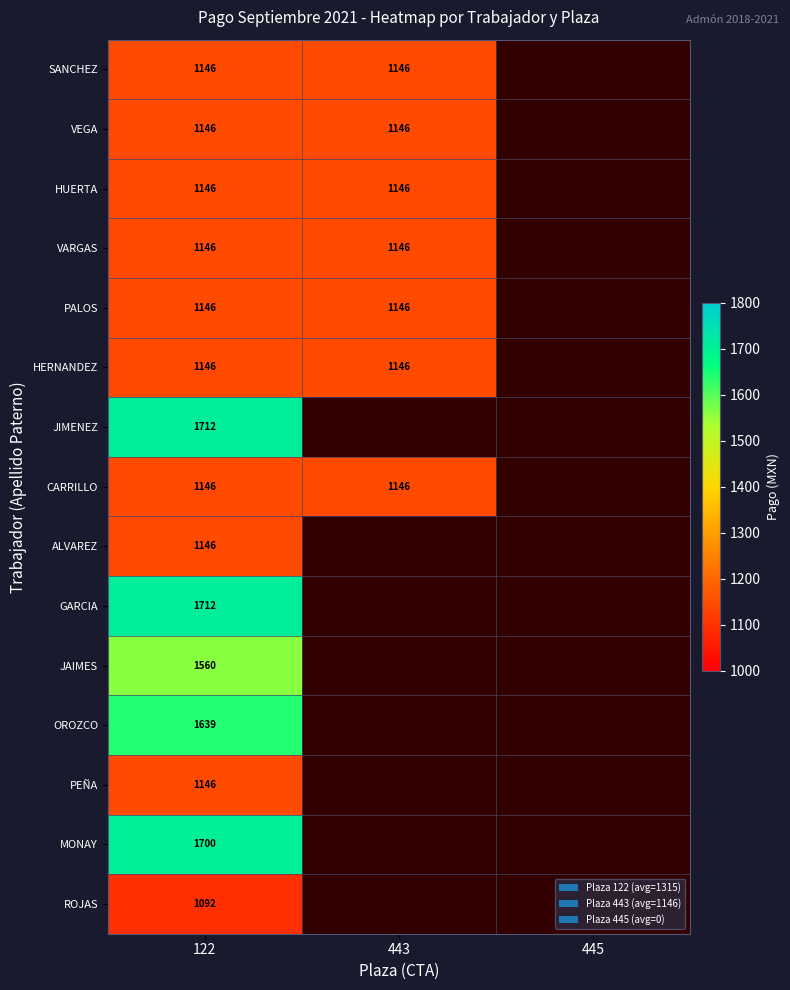

Count the number of categories in the chart.

3